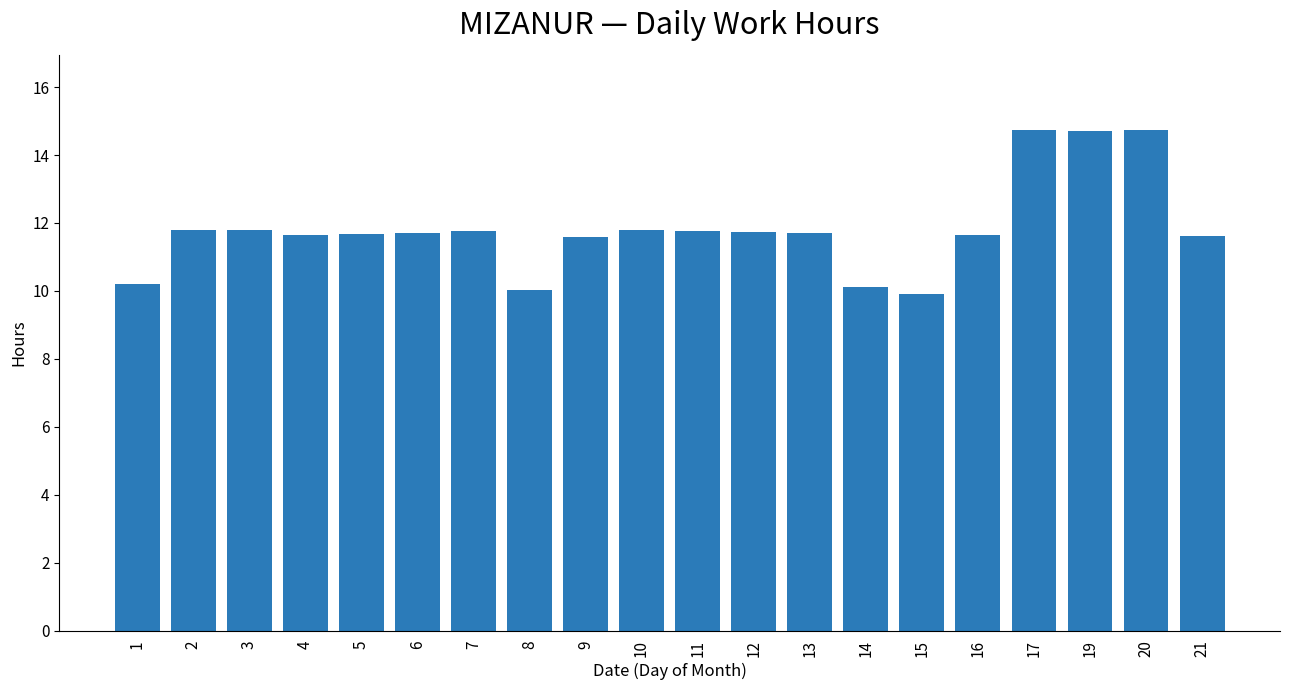

Are the bars grouped side by side (vs. stacked)?

No